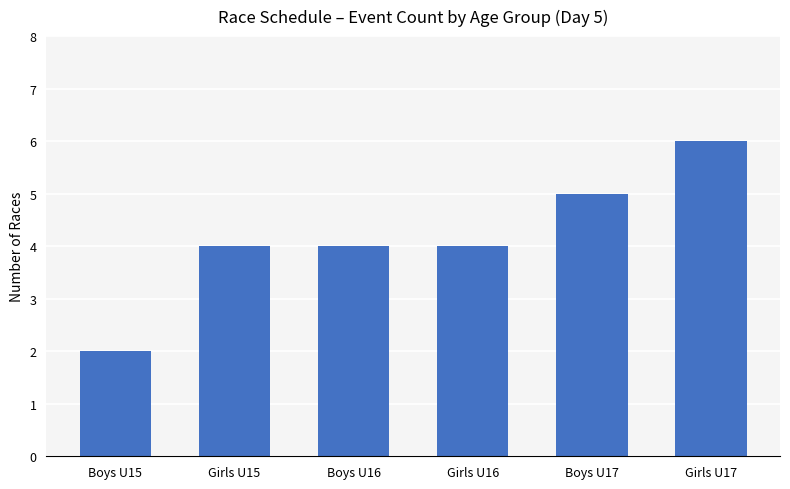

At which category does the chart reach its minimum across all series?

Boys U15